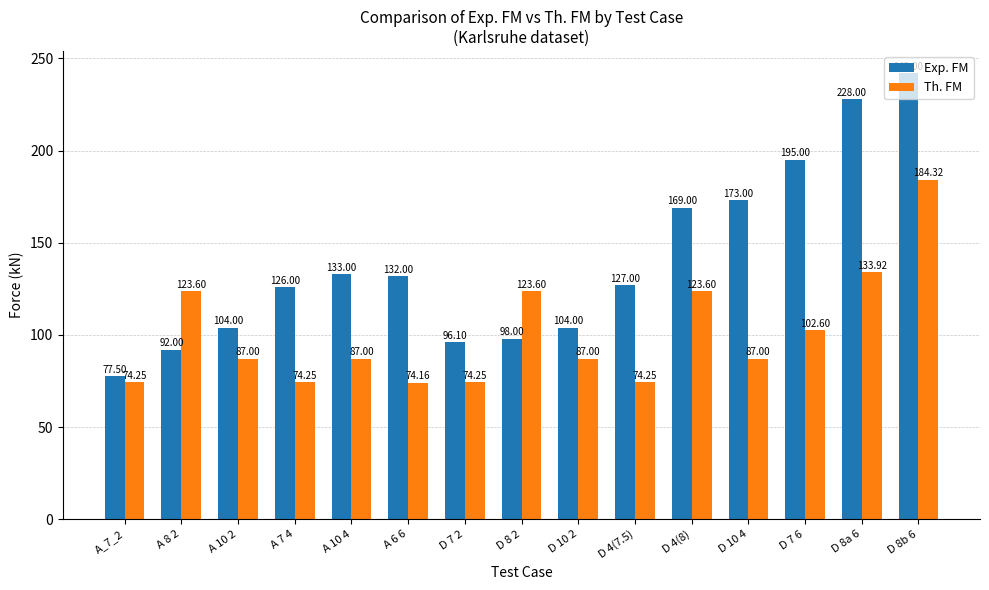

What position from the left is A 7 4?

4